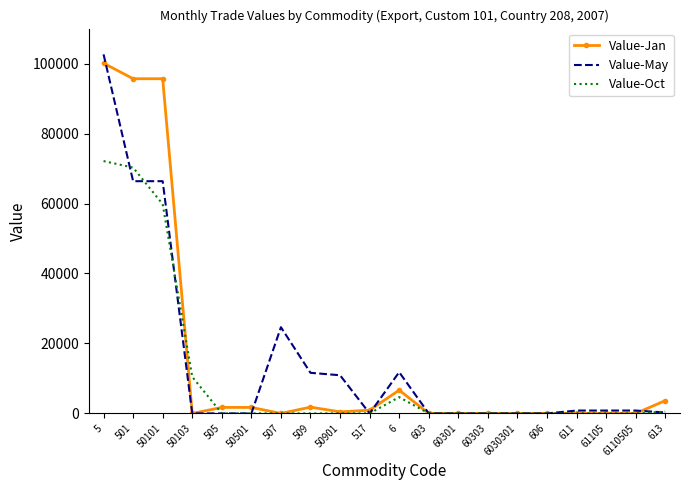

How many series are shown in this chart?

3